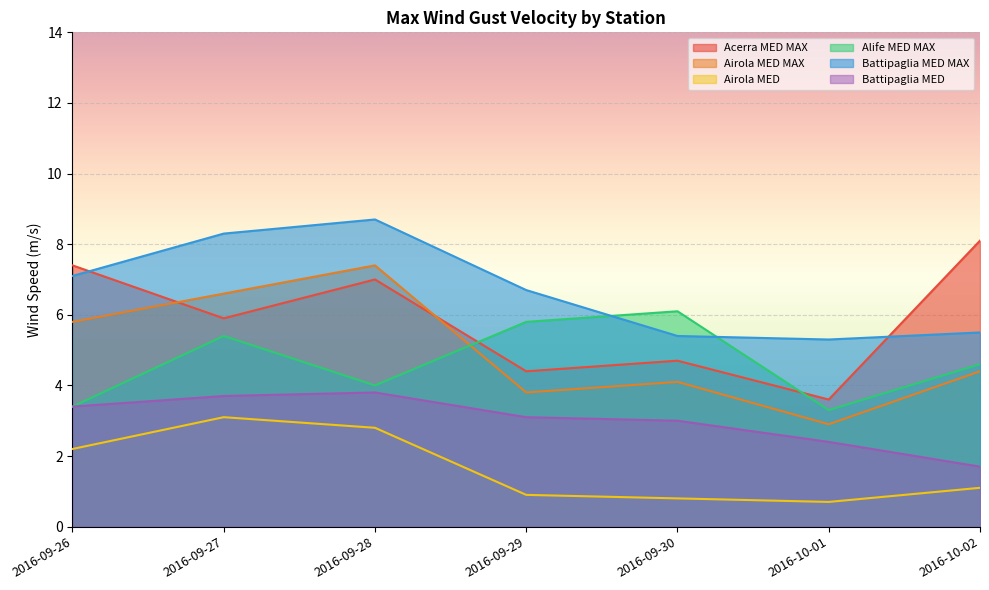

What is the difference between the maximum and minimum values in the Airola MED series?

2.4